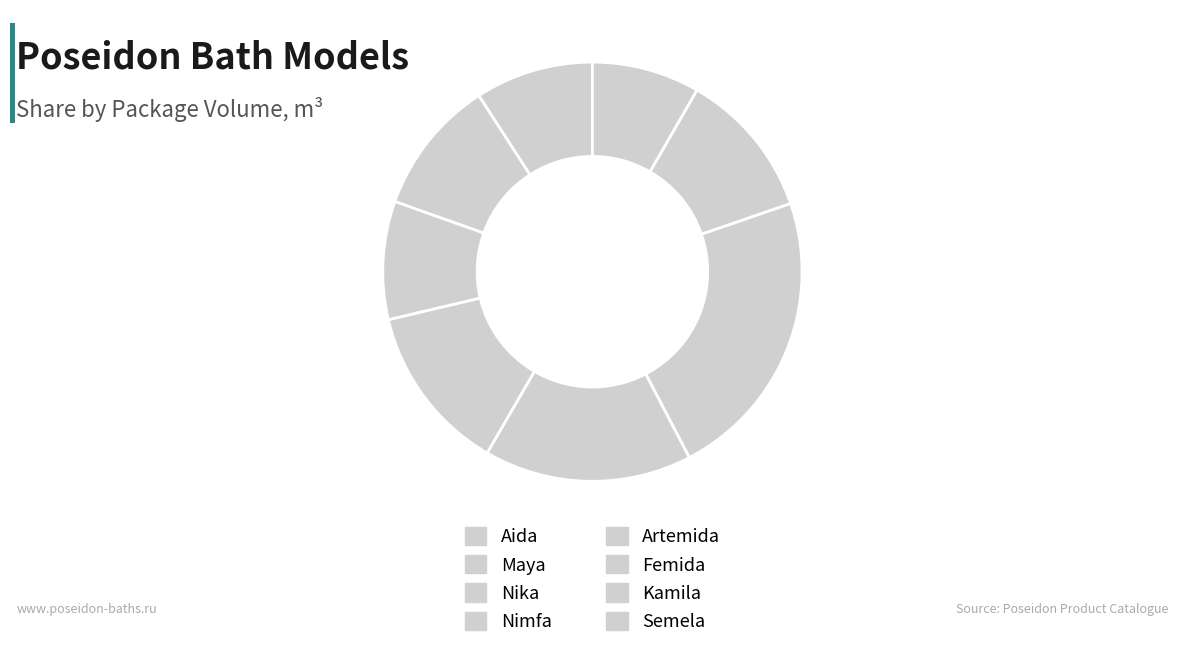

Count the number of slices in the pie.

8